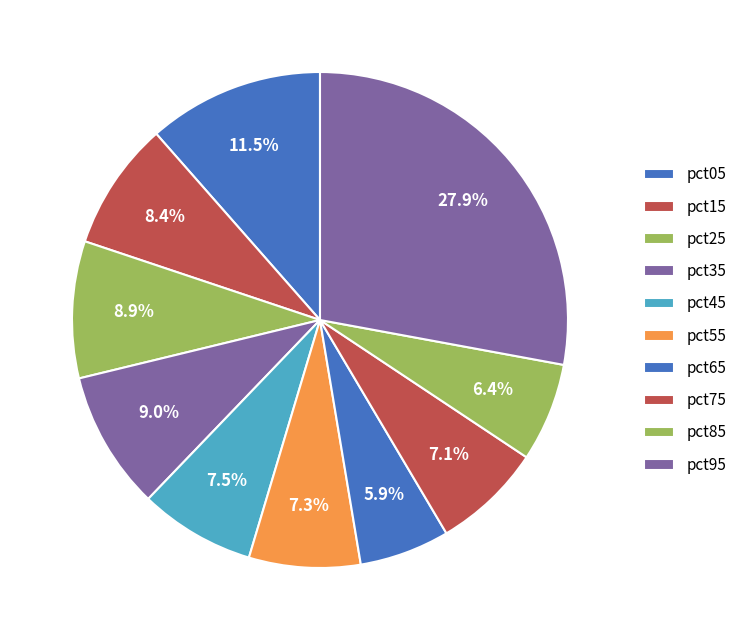

Is the sum of pct95 and pct35 greater than half?

No